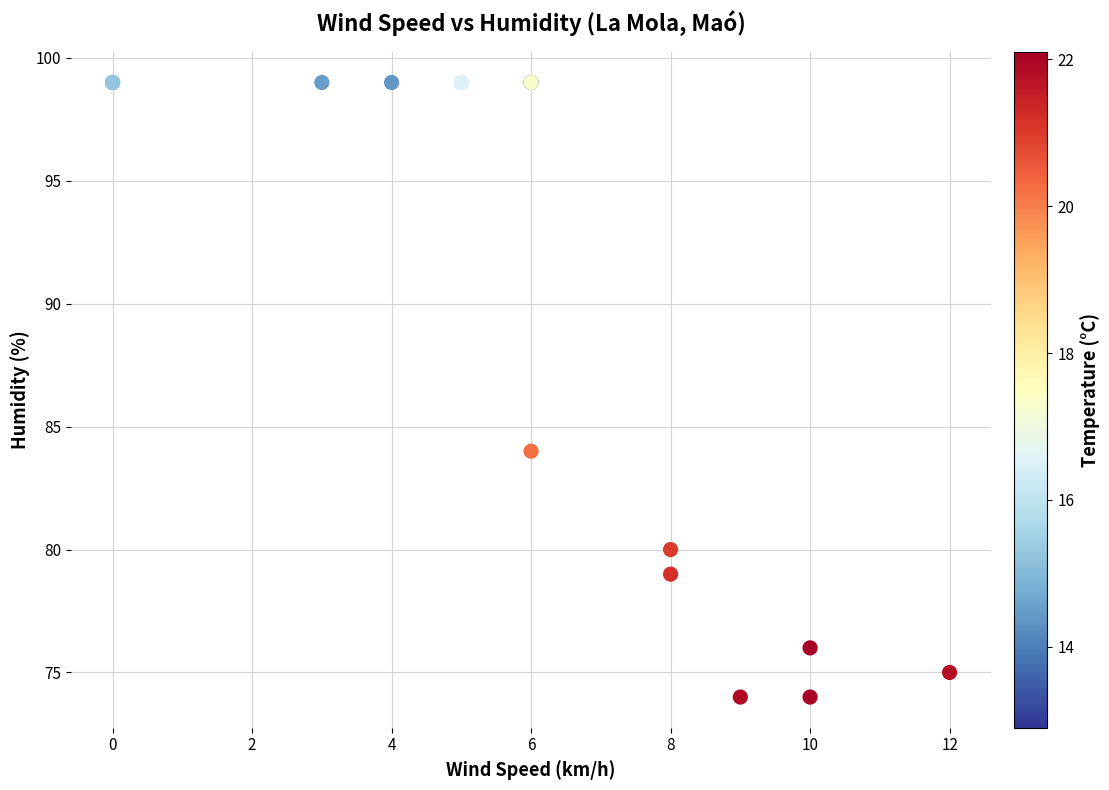

What Y value in the scatter plot is closest to 86?

84